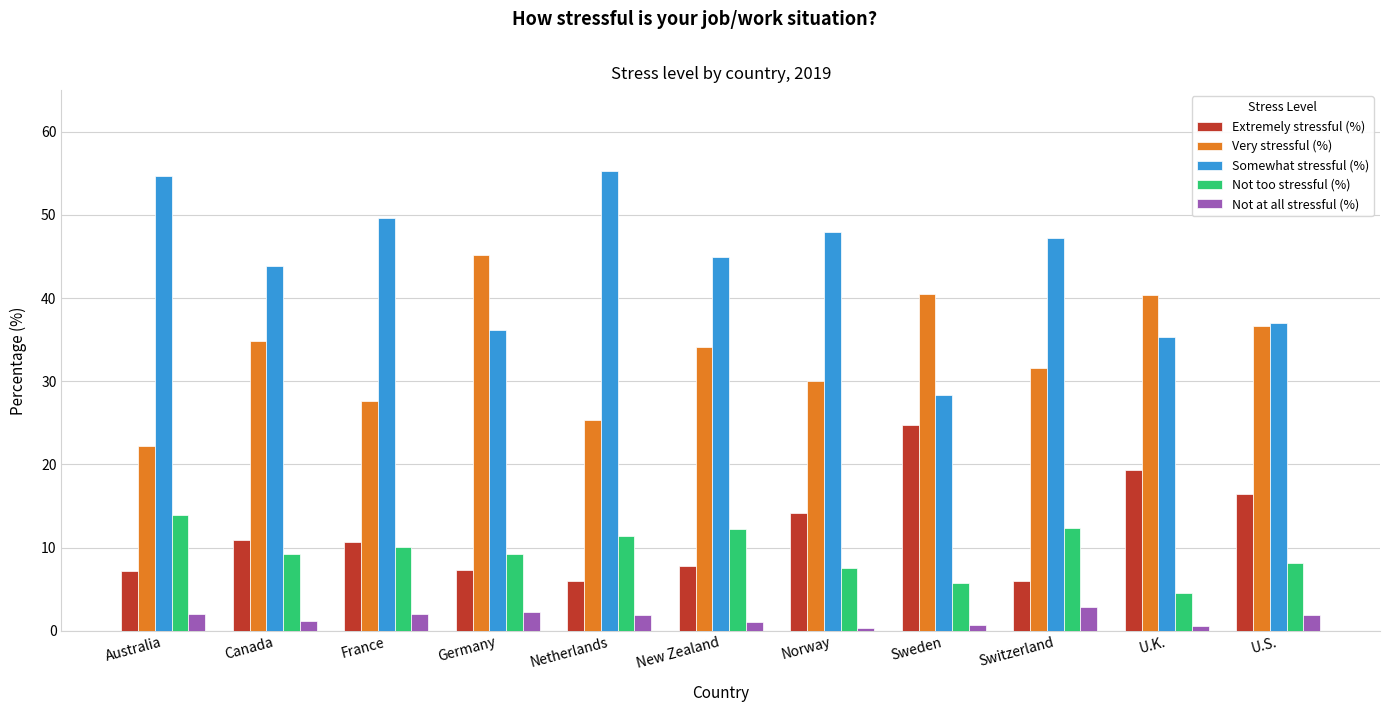

What is the difference between the maximum and minimum values in the Very stressful (%) series?

22.9